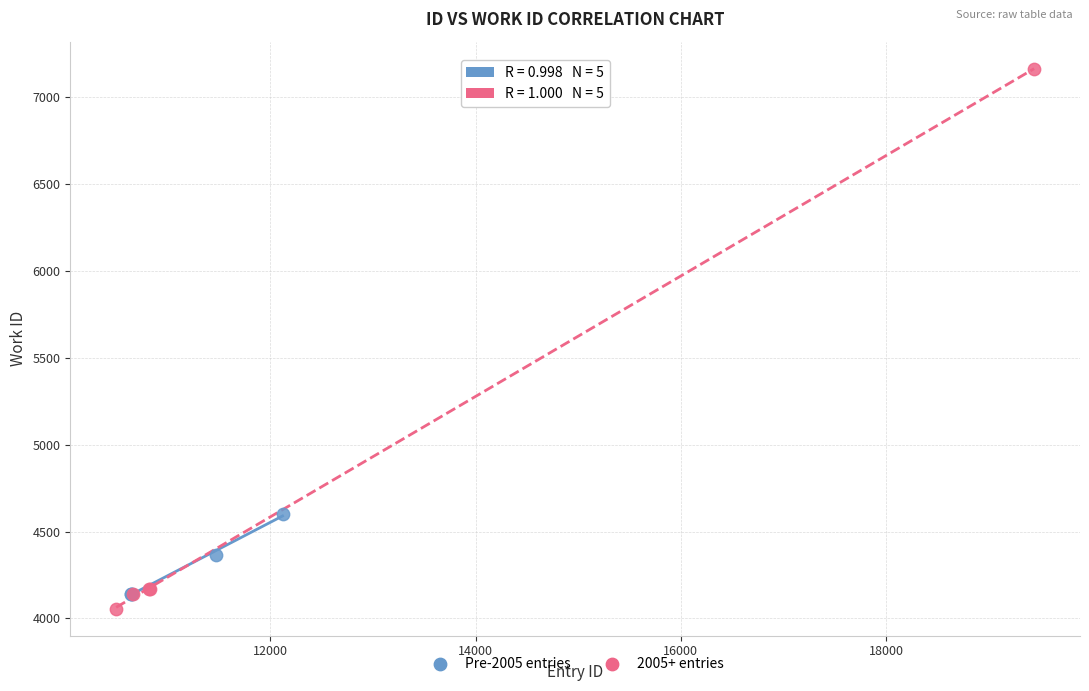

Which series has the largest Y range (max minus min)?

2005+ entries